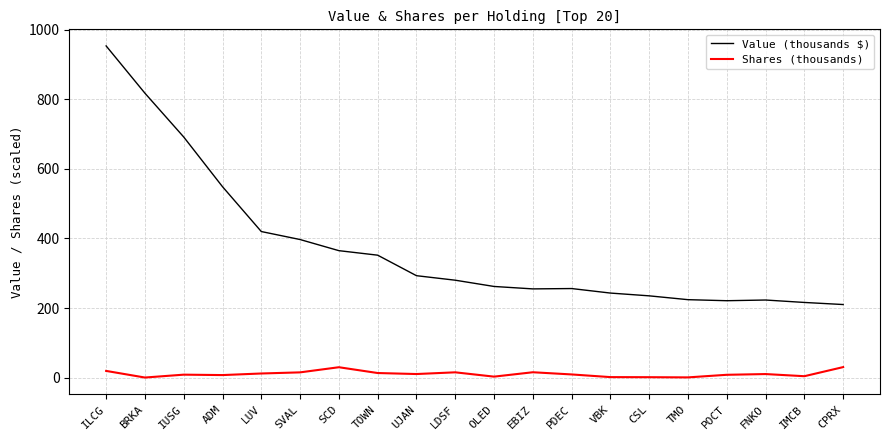

True or false: Shares (thousands) and Value (thousands $) cross at least once.

False